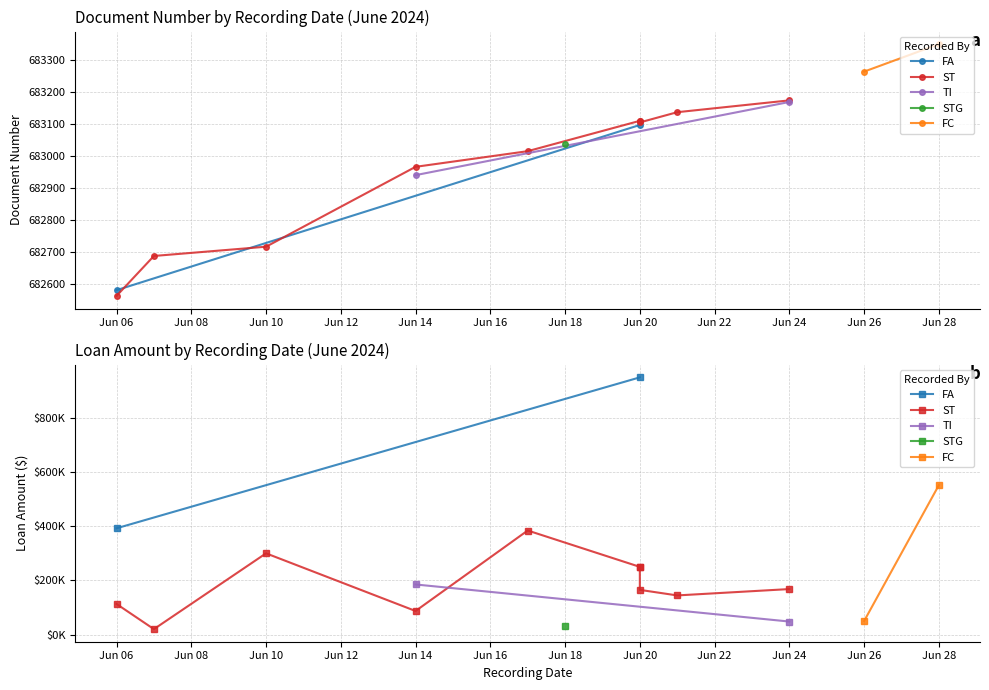

What is the label of the 14th point from the right?

2024-06-26